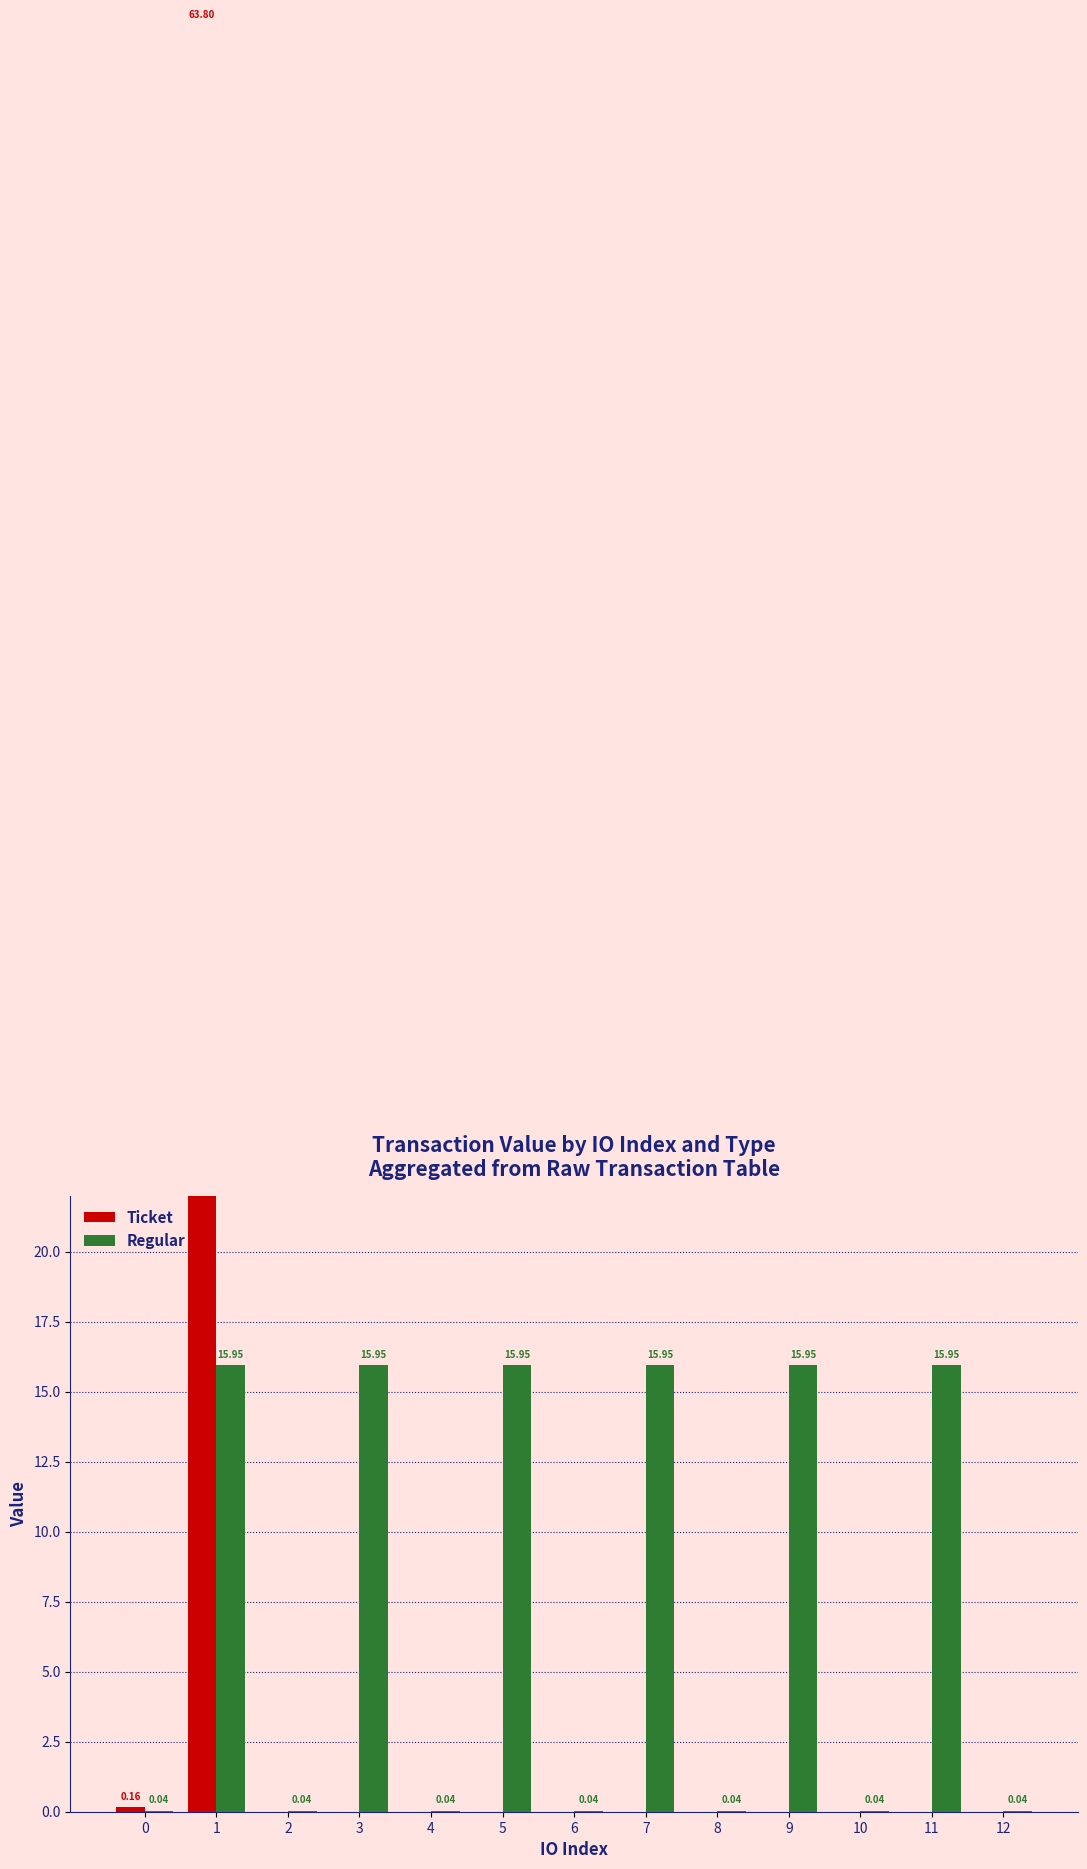

Reading left to right, what are all the values shown in this chart?

Ticket: 0.2	63.8	0.0	0.0	0.0	0.0	0.0	0.0	0.0	0.0	0.0	0.0	0.0
Regular: 0.0	15.9	0.0	15.9	0.0	15.9	0.0	15.9	0.0	15.9	0.0	15.9	0.0